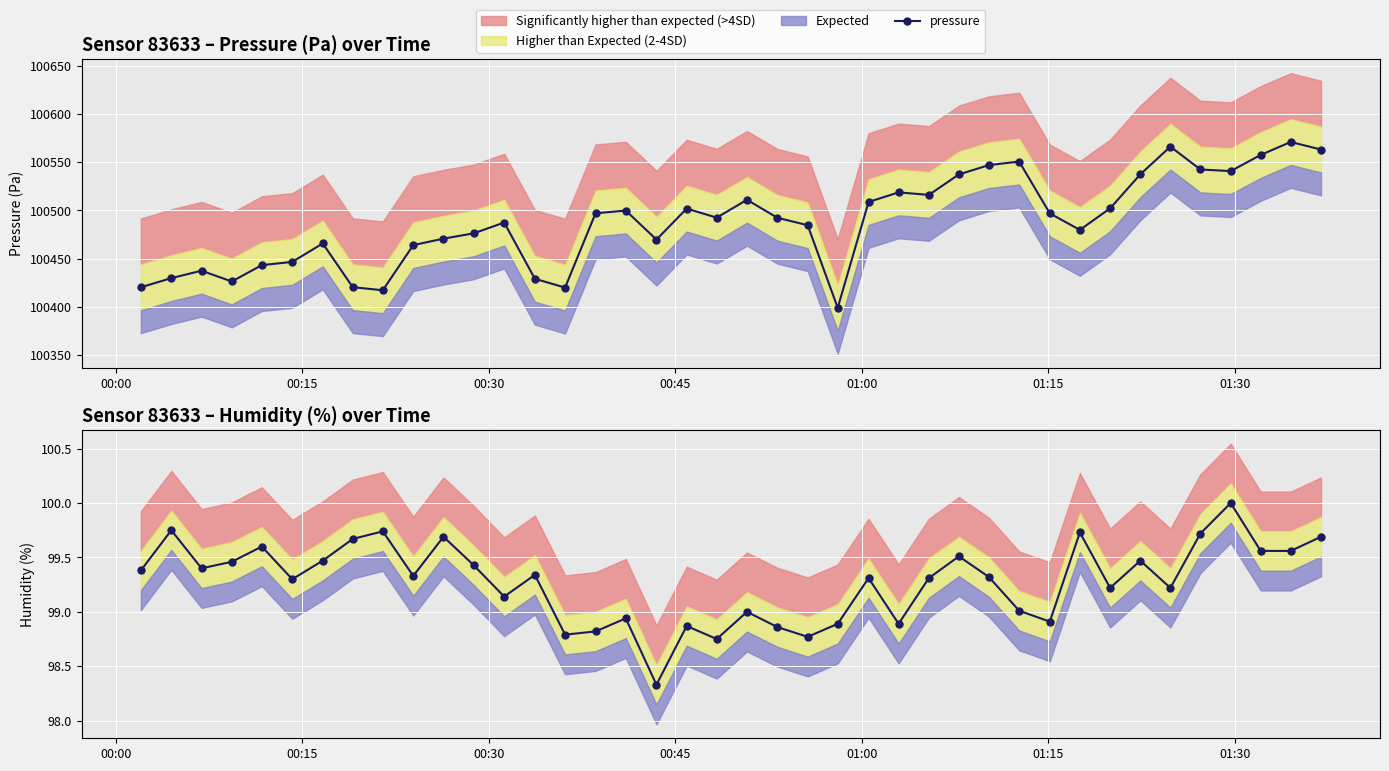

What is the value of the pressure point at the 10th from the left?

100464.0